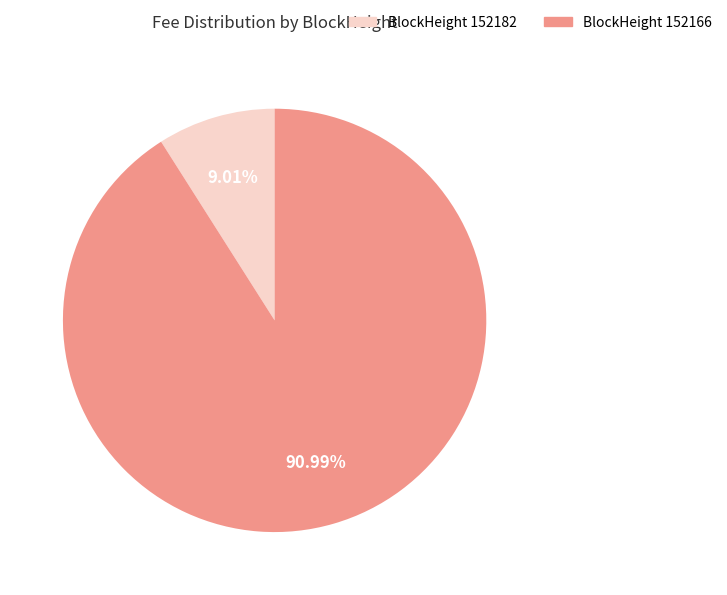

Does any single category account for the majority?

Yes